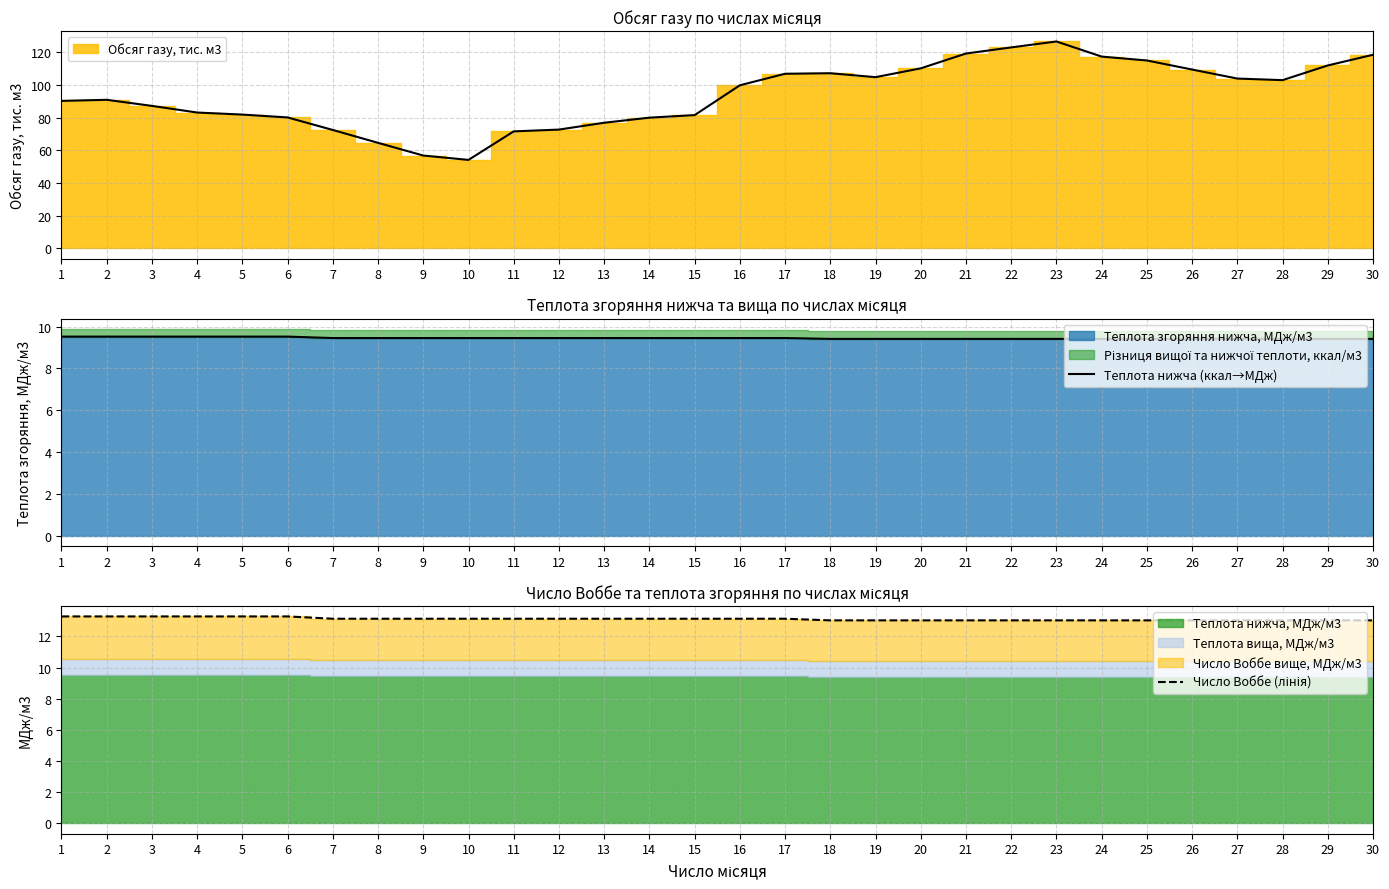

True or false: Теплота нижча (ккал→МДж) has more than 1 points higher than both neighbors.

False